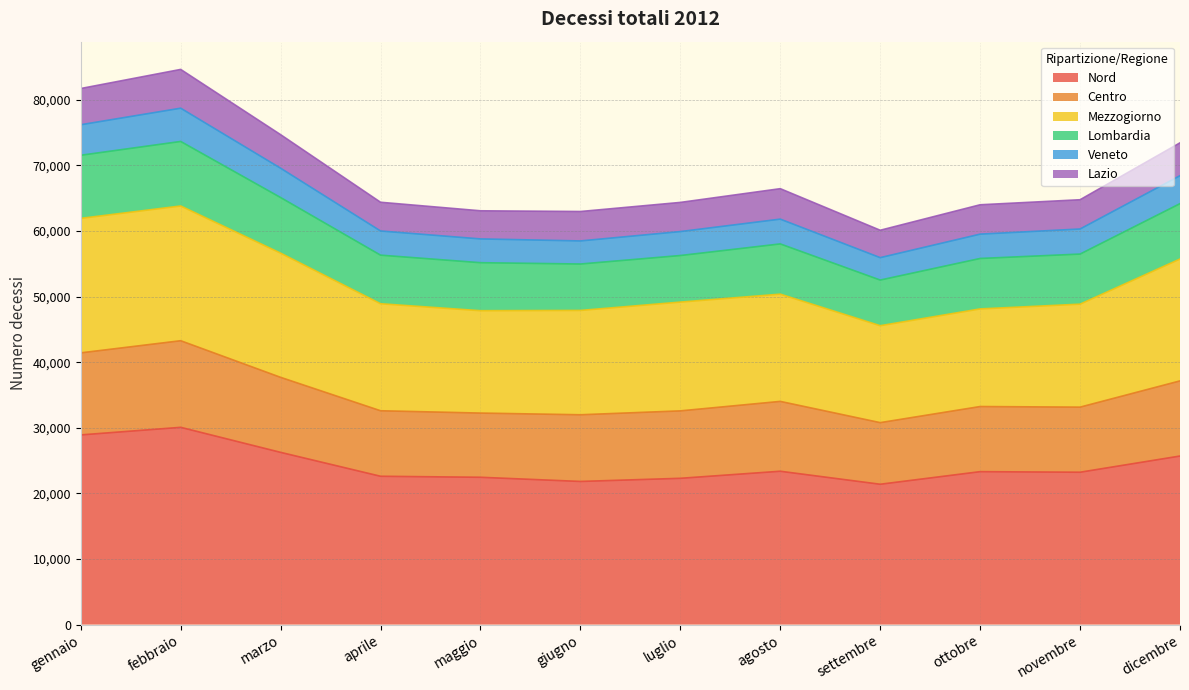

Which label corresponds to the largest value in the chart?

febbraio